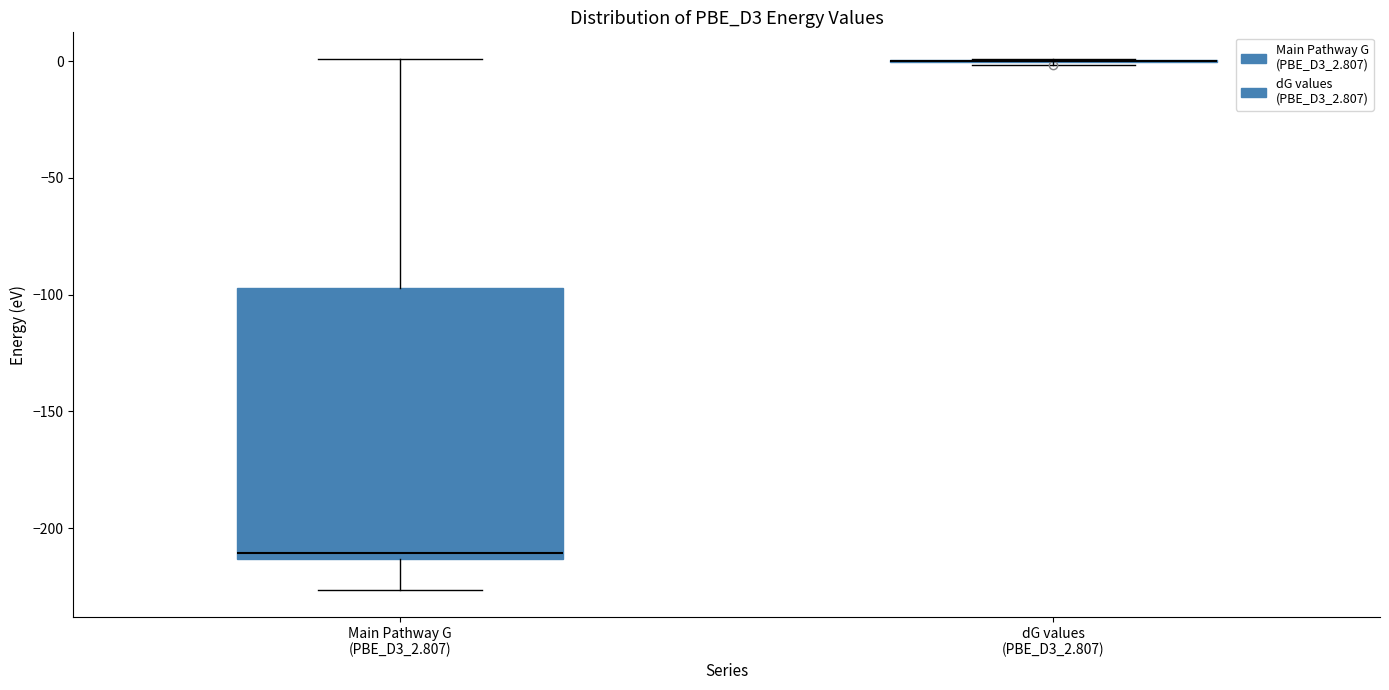

Reading left to right, read every box against the y-axis: the position of its median line, the range the box covers, and the ends of its whiskers. The values are not printed on the chart, so give them approximately, as read against the axis.

Main Pathway G (PBE_D3_2.807): median -210, box -215 to -95, whiskers -225 to 0
dG values (PBE_D3_2.807): box collapsed to a line at 0, whiskers 0 to 0